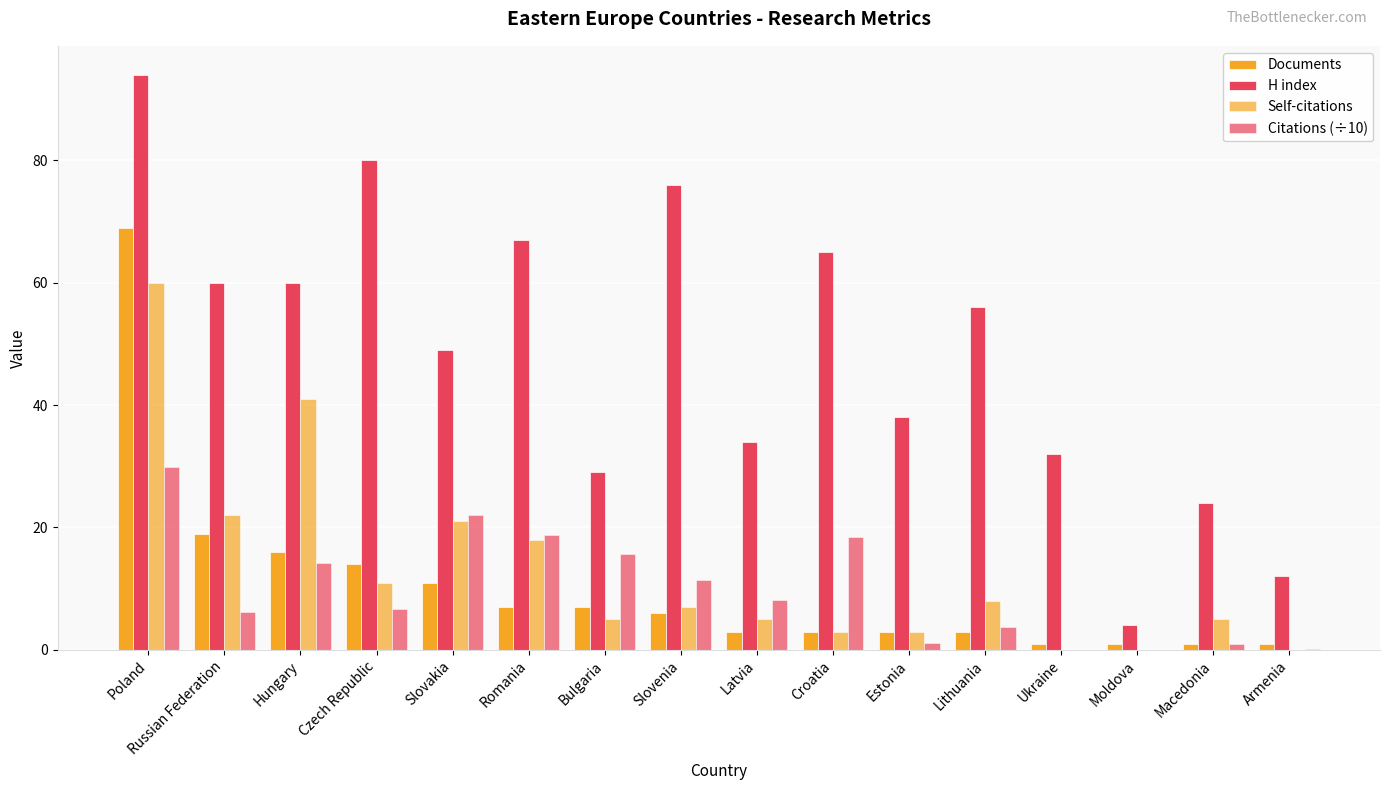

What position from the left is Bulgaria?

7